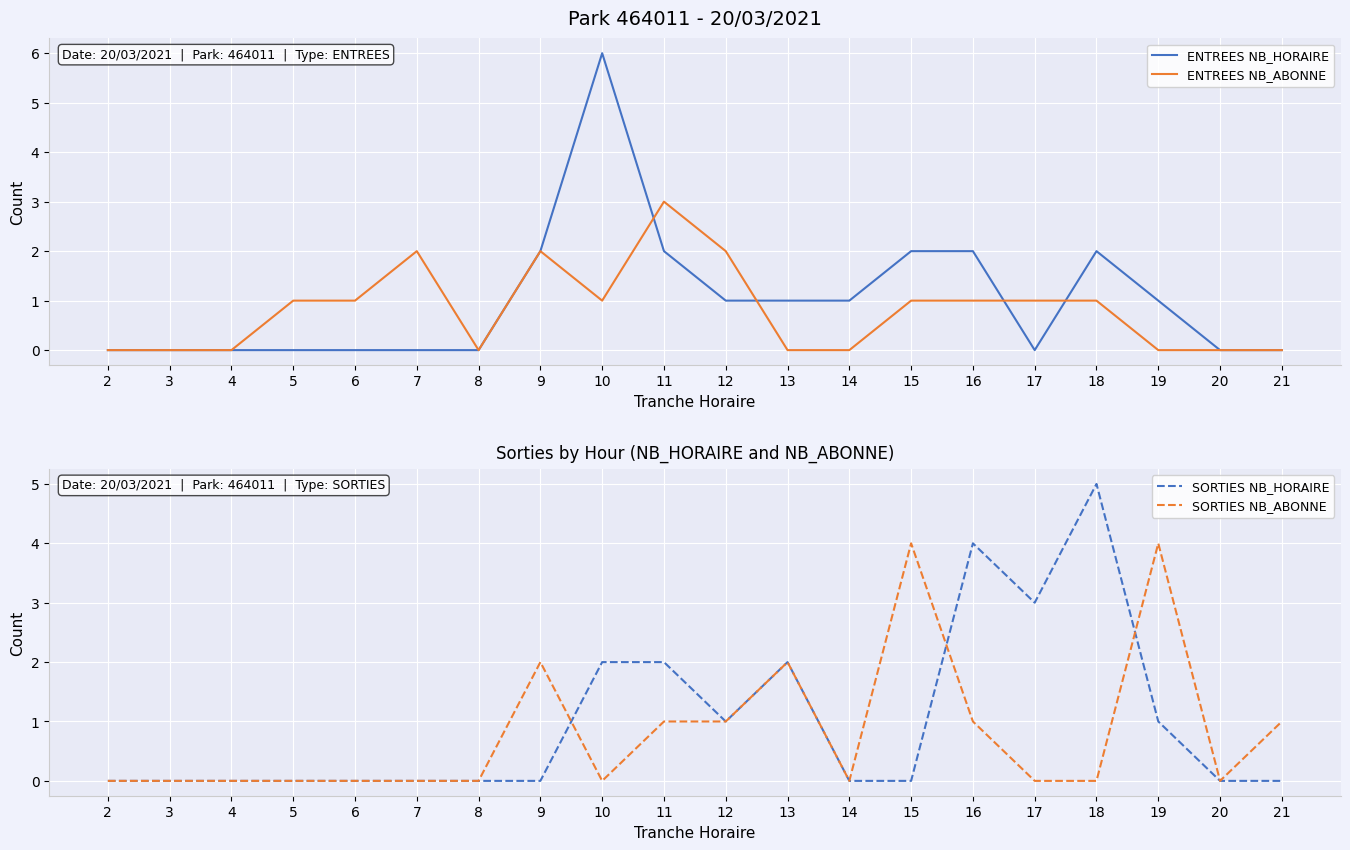

Which label corresponds to the largest value in the chart?

10